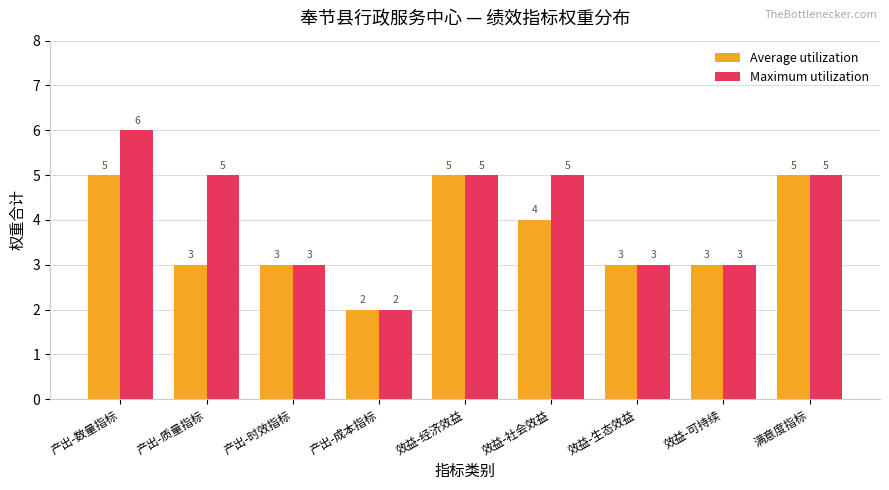

Reading left to right, transcribe all the data shown in this chart.

Average utilization: 5	3	3	2	5	4	3	3	5
Maximum utilization: 6	5	3	2	5	5	3	3	5